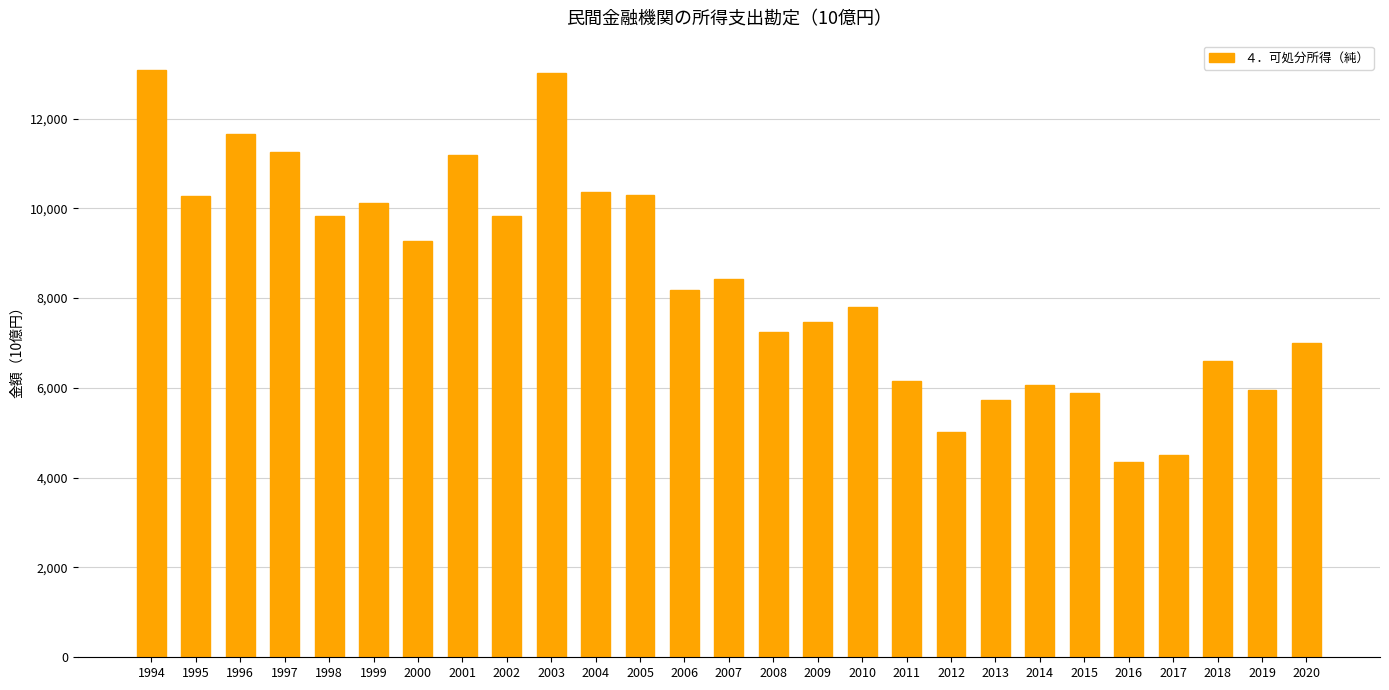

What is the greatest value displayed?

13080.0